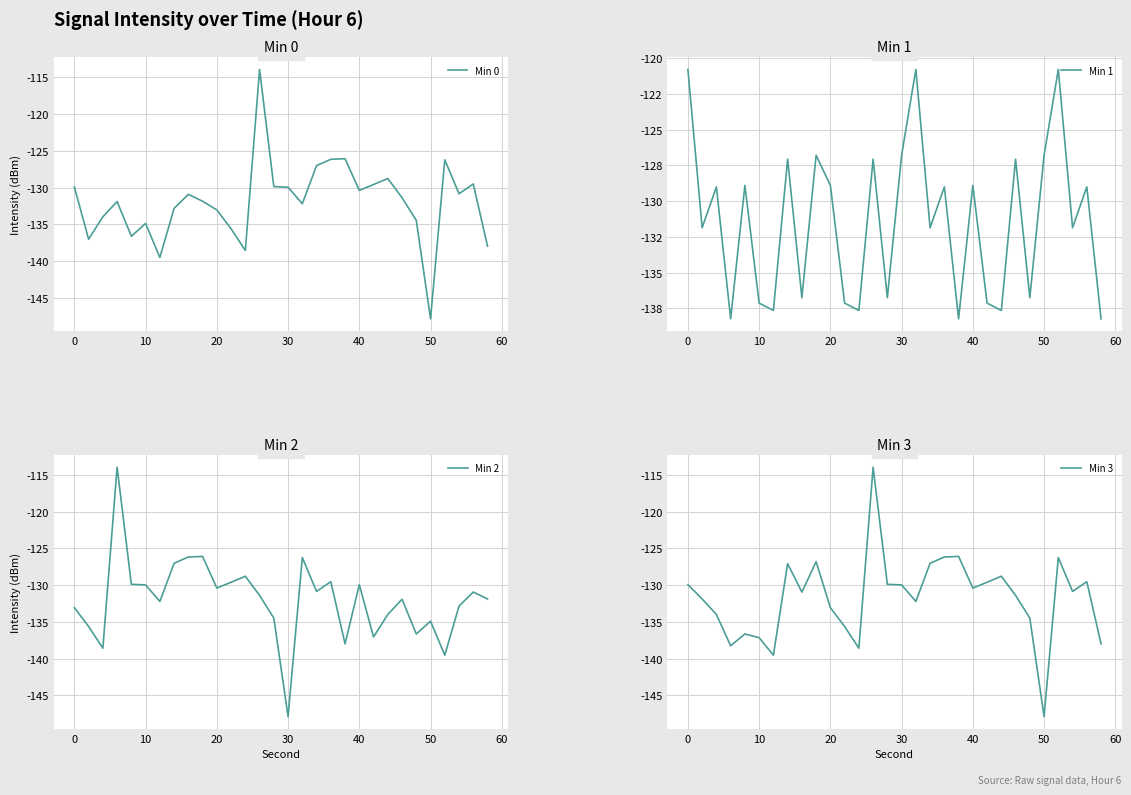

In Min 3, how many points are lower than both neighbors (excluding endpoints)?

8